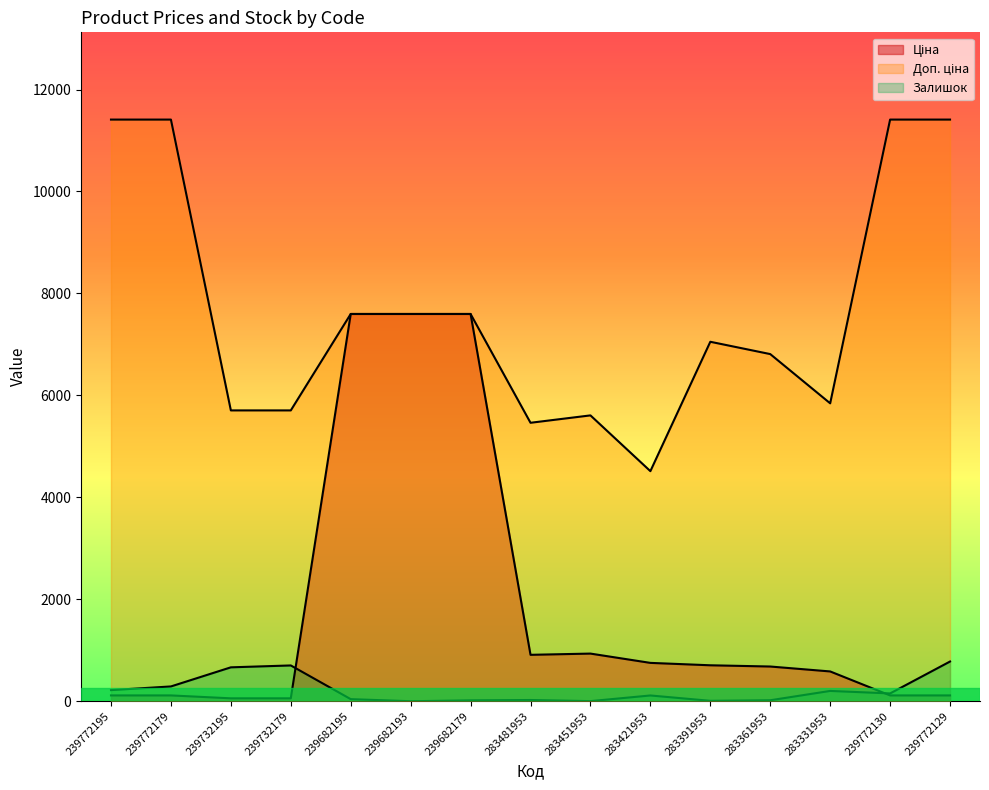

What is the label of the 11th point from the right?

239682195